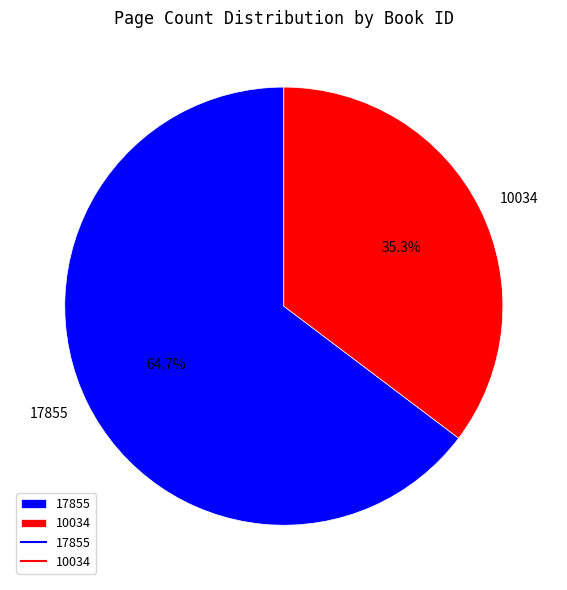

To the nearest percent, what is the difference between the 17855 and 10034 slice percentages?

29%